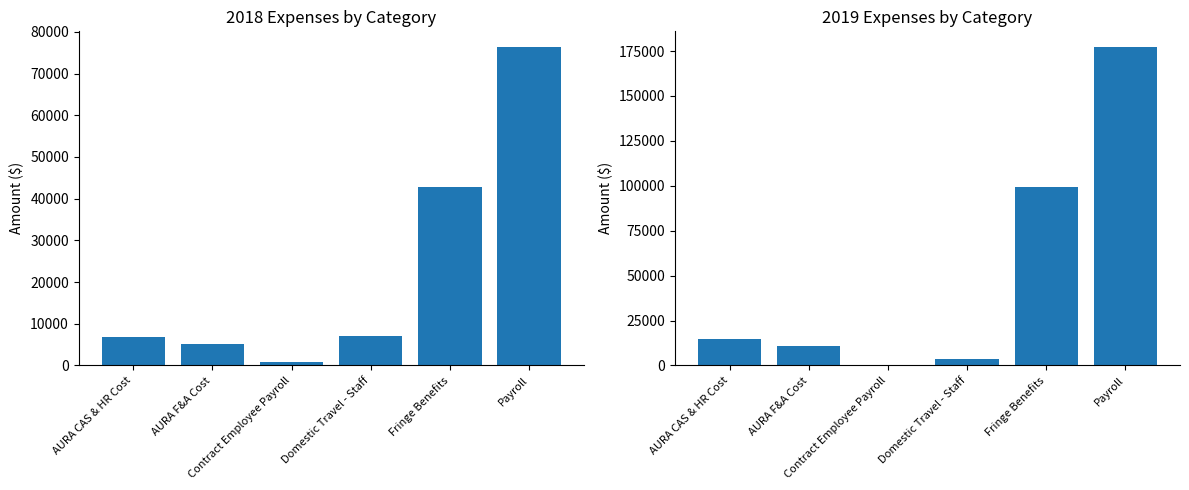

List the labels in order of 2018 value, smallest first.

Contract Employee Payroll, AURA F&A Cost, AURA CAS & HR Cost, Domestic Travel - Staff, Fringe Benefits, Payroll